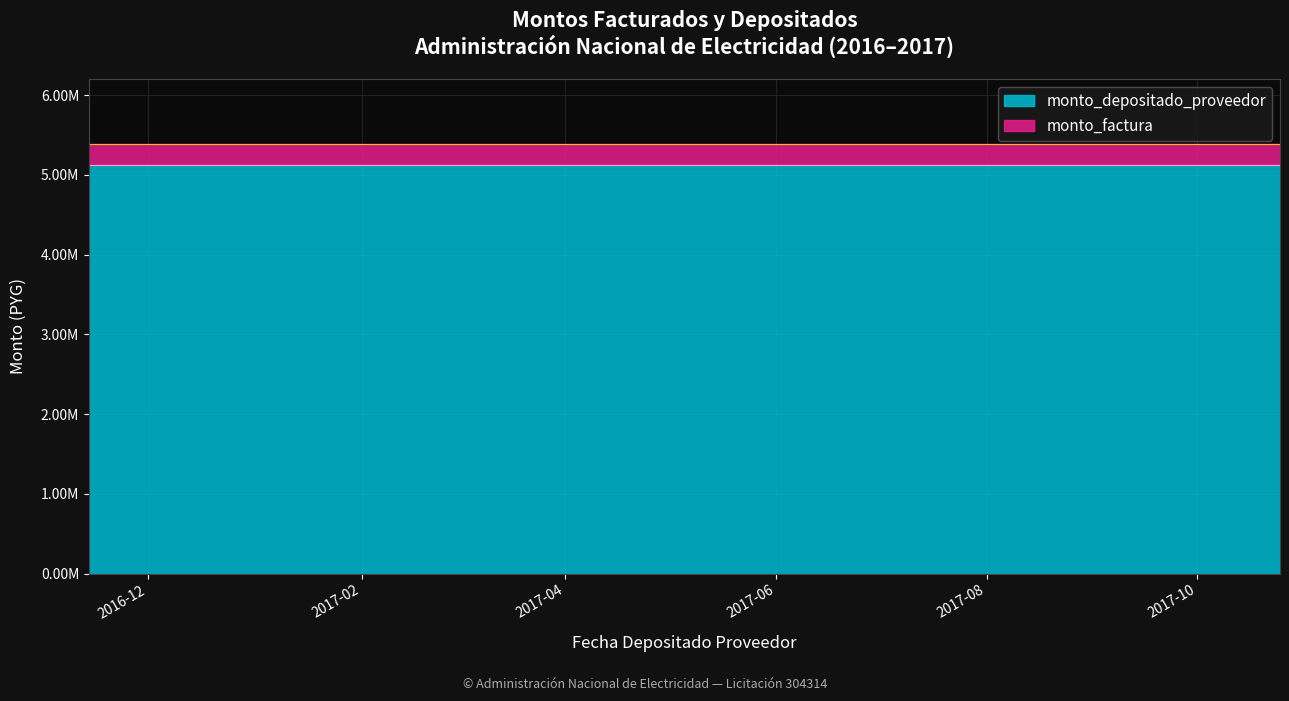

What is the sum of all monto_depositado_proveedor values?

61509504